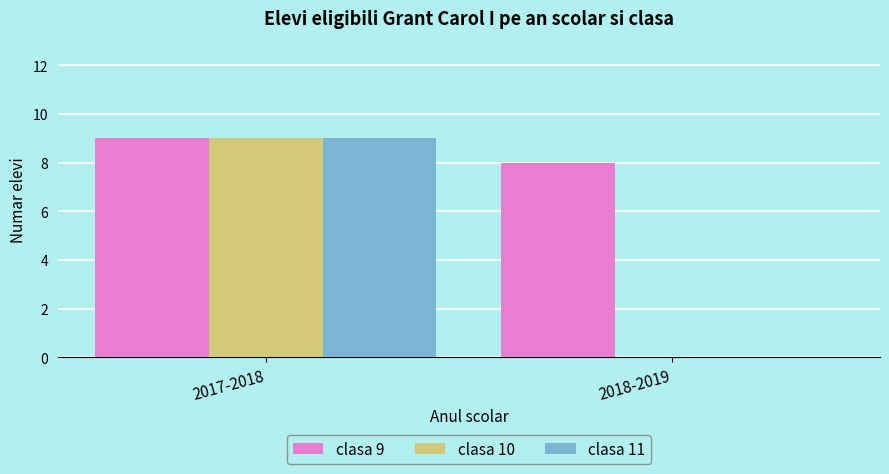

What is the sum of the clasa 10 values at 2017-2018 and 2018-2019?

9